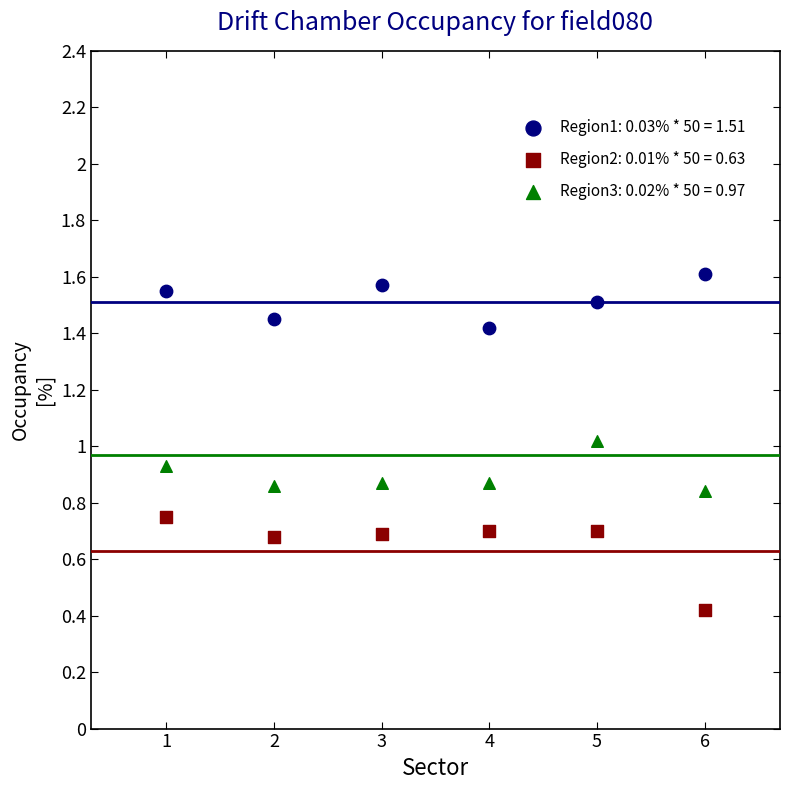

Which series contains the highest Y value?

Region1: 0.03% * 50 = 1.51